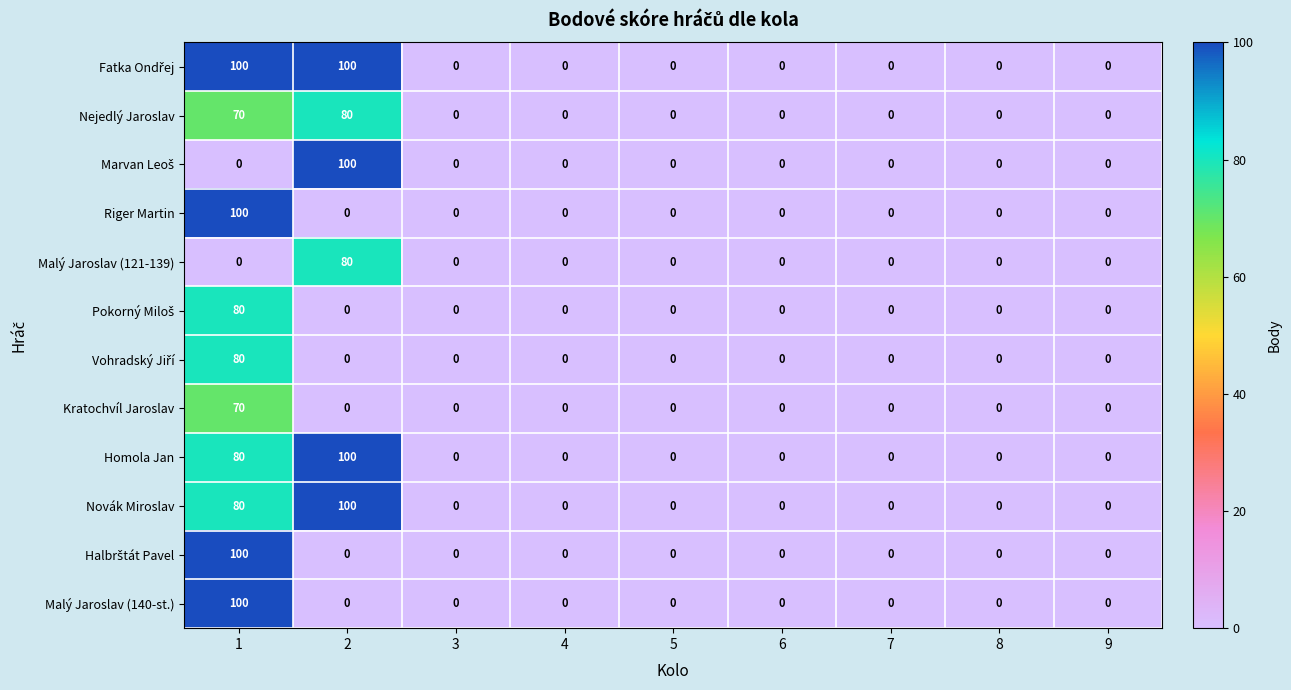

True or false: Novák Miroslav has a value of -44 at 9.

False